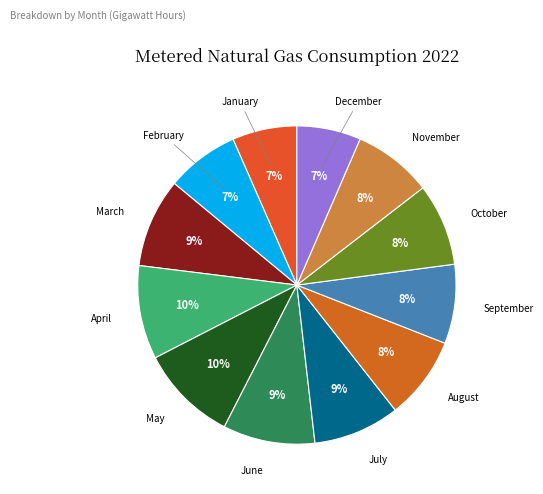

Combined, do May and February account for over 50%?

No